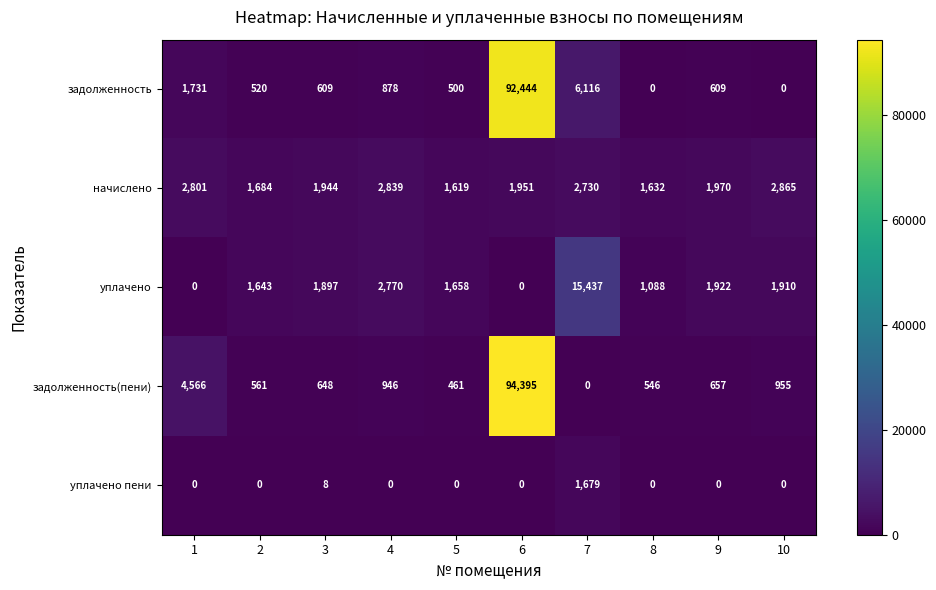

List the series in order of their peak value, lowest first.

уплачено пени, начислено, уплачено, задолженность, задолженность(пени)